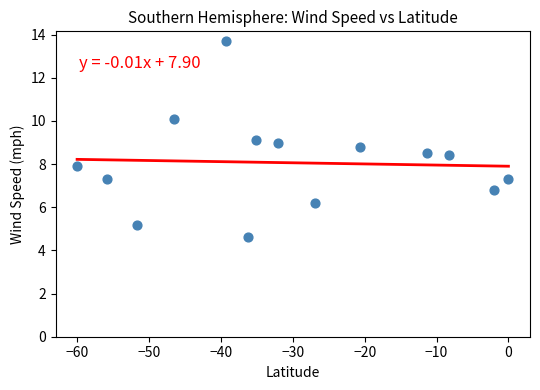

What is the range of Y values (max minus min)?

9.1